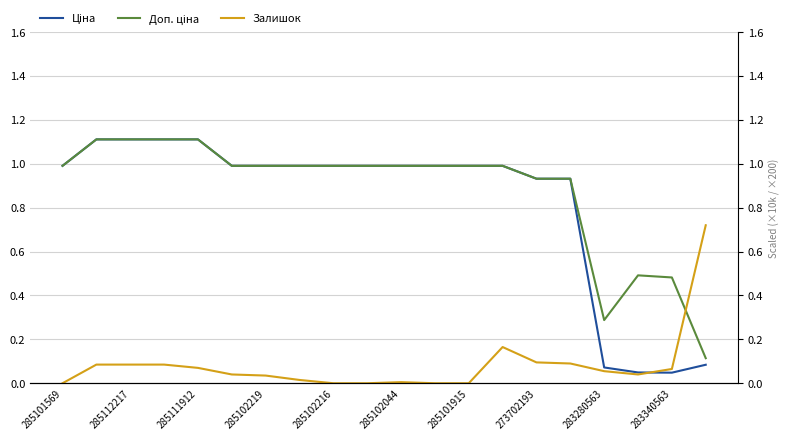

Which series has the largest total across all categories?

Доп. ціна